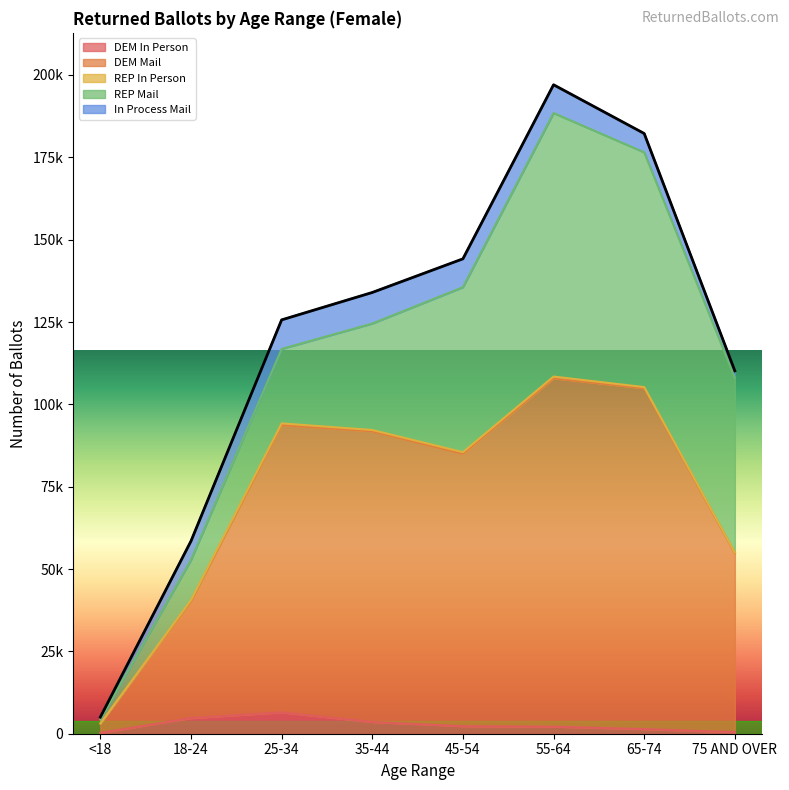

How many series are shown in this chart?

5